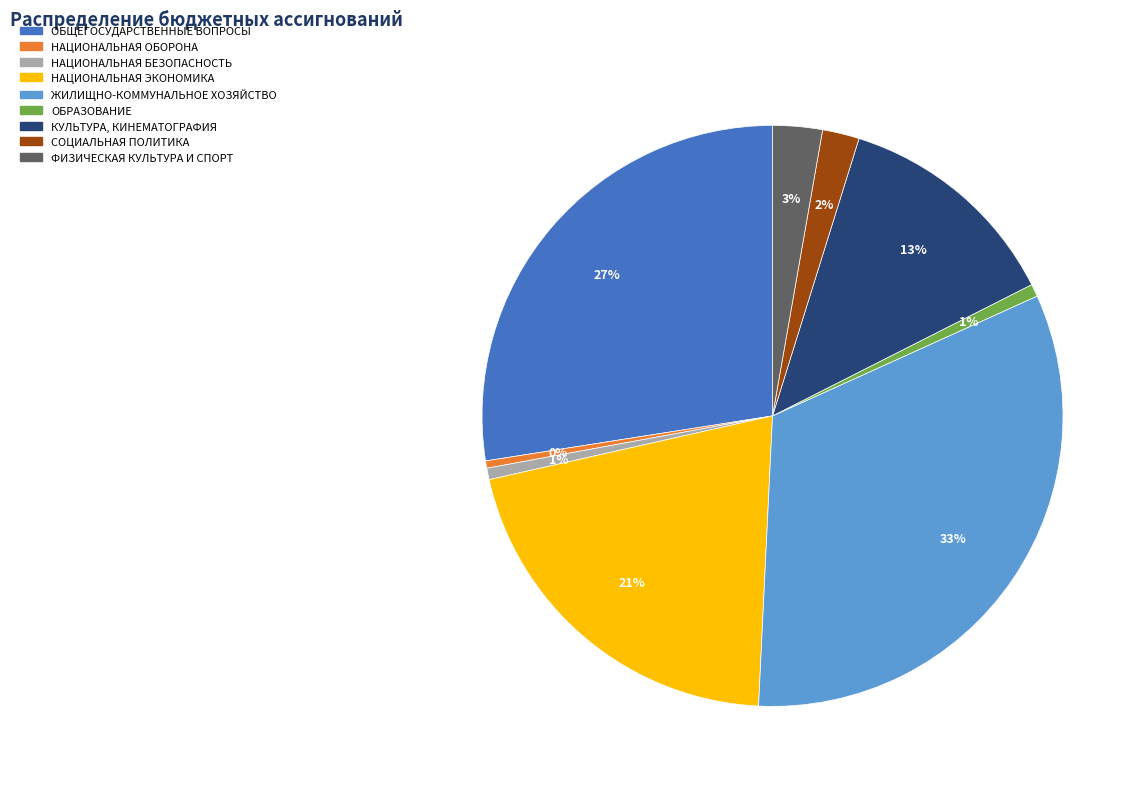

To the nearest percent, what is the combined percentage of ФИЗИЧЕСКАЯ КУЛЬТУРА И СПОРТ and СОЦИАЛЬНАЯ ПОЛИТИКА?

5%